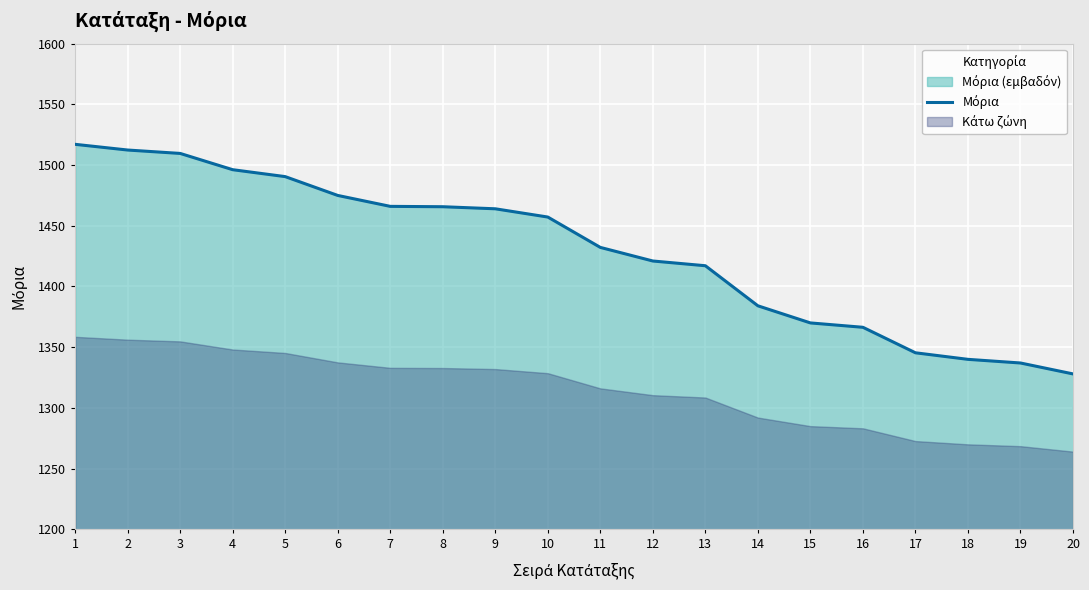

What is the smallest value displayed?

1328.0